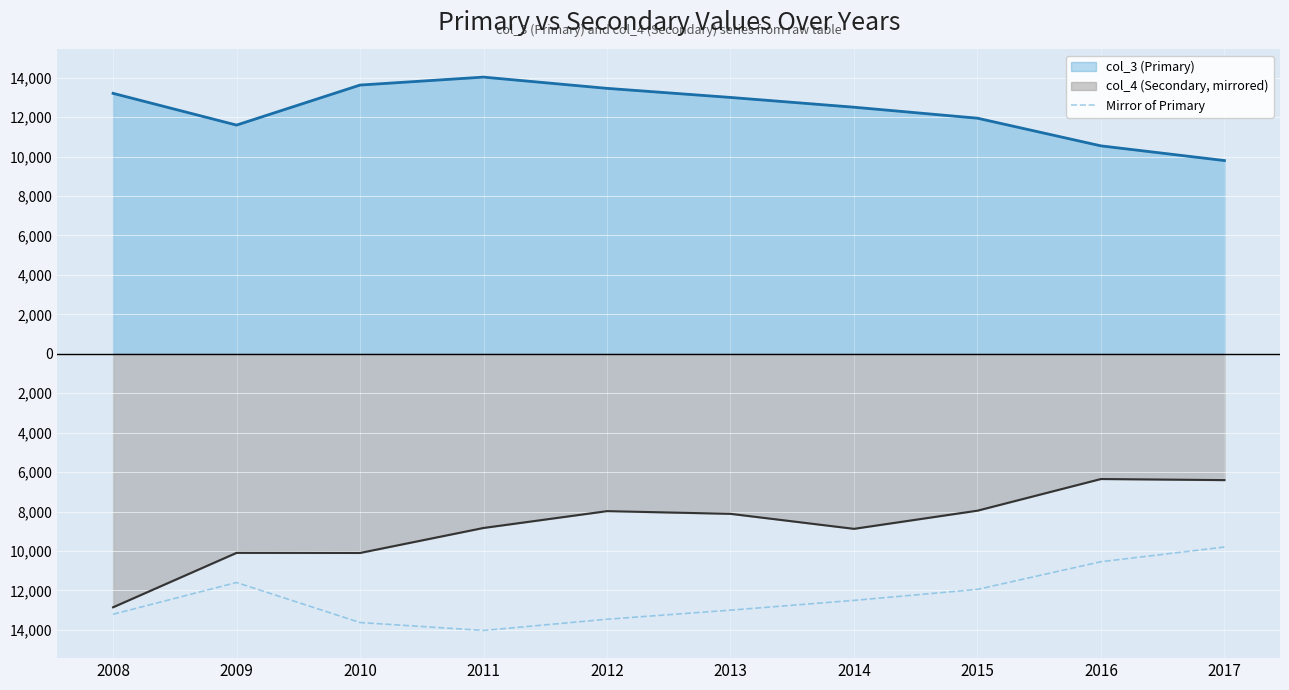

Does the chart display data point markers on the line(s)?

No